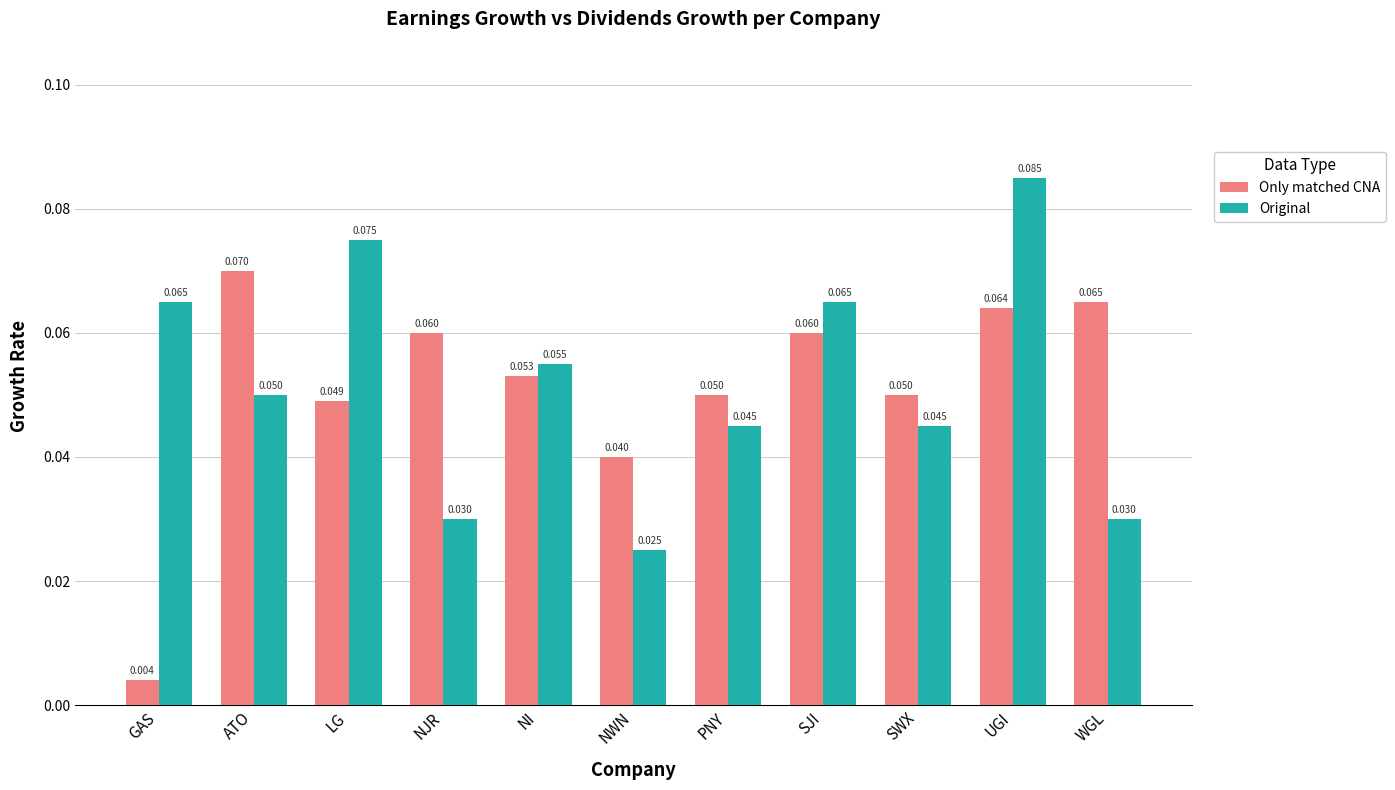

At which category is the sum across all series the highest?

UGI